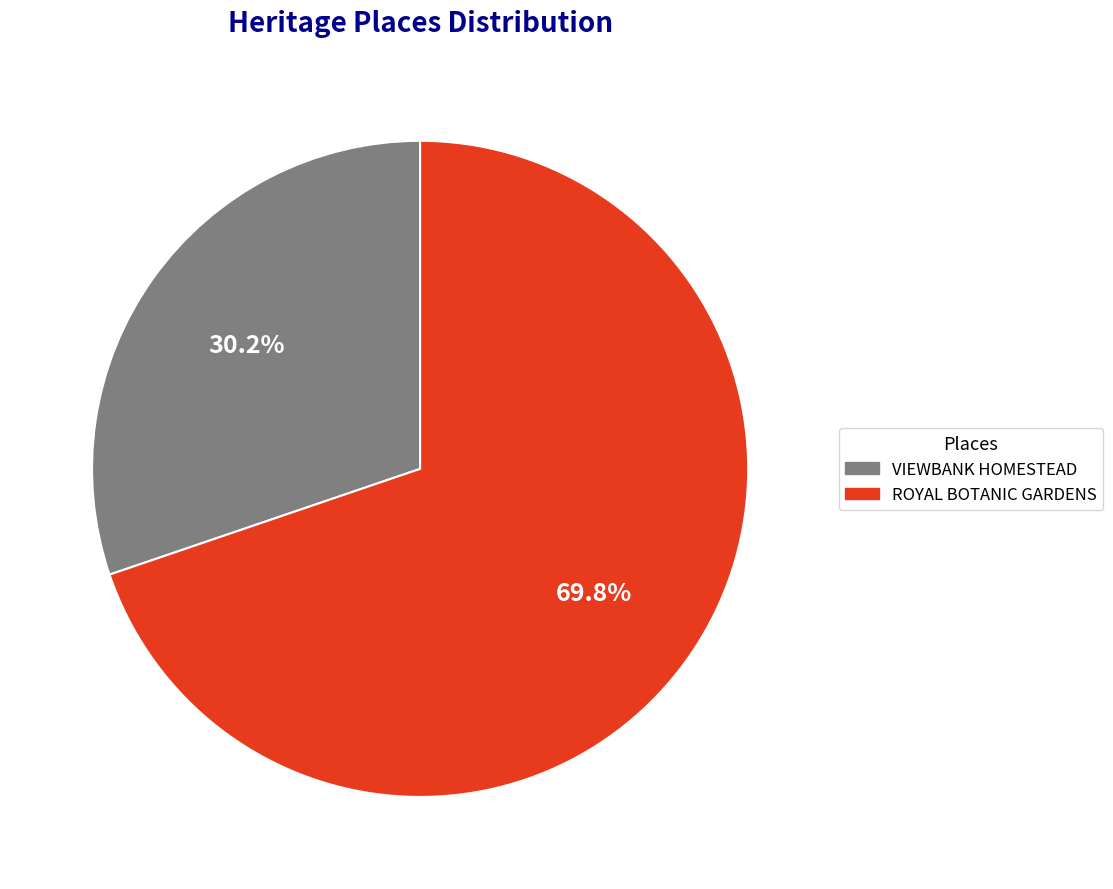

Do ROYAL BOTANIC GARDENS and VIEWBANK HOMESTEAD together represent more than half of the pie?

Yes